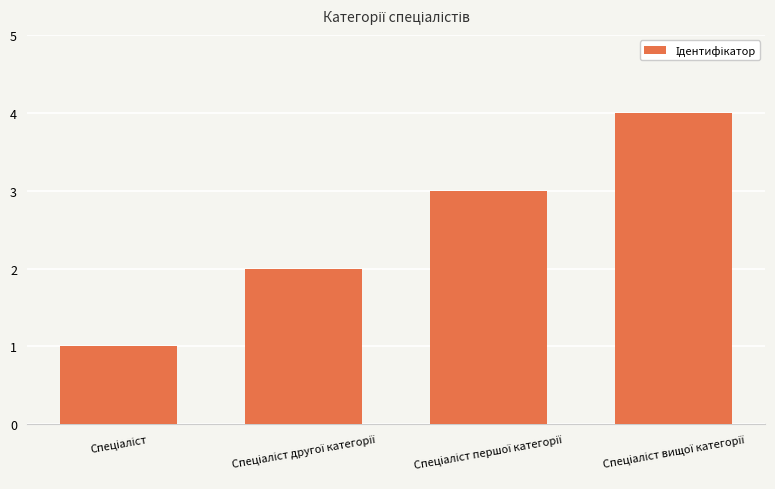

What is the difference between the maximum and minimum values?

3